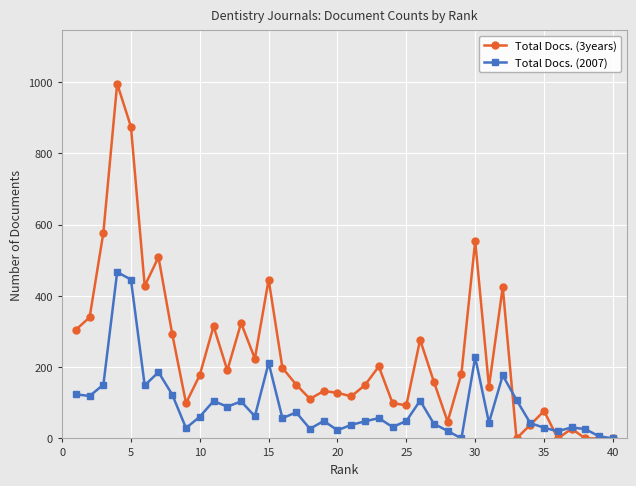

True or false: Total Docs. (2007) has more than 2 points higher than both neighbors.

True